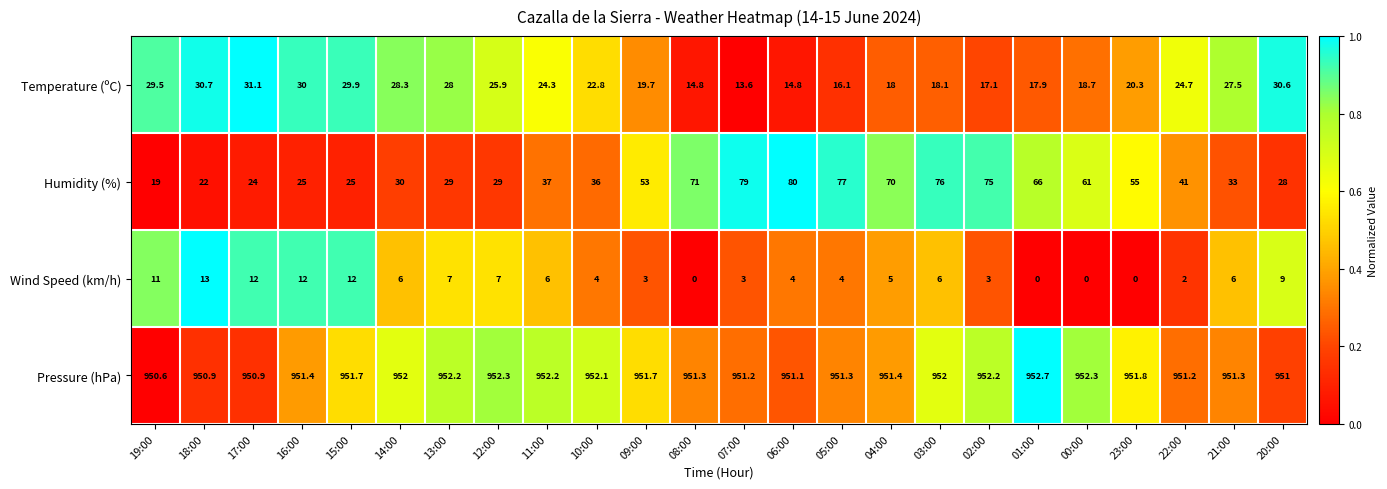

At how many categories does at least one series exceed 0?

24